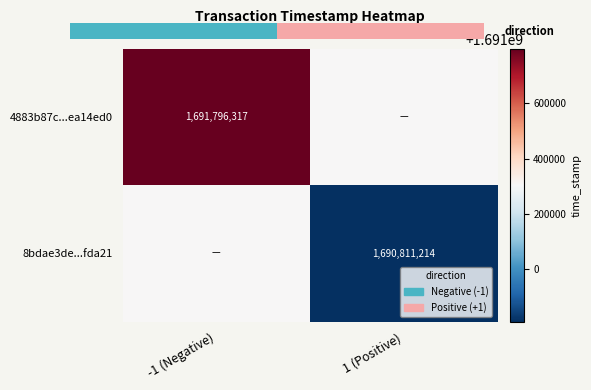

The value of 4883b87c...ea14ed0 at -1 (Negative) is 1691796317.0. True or false?

True